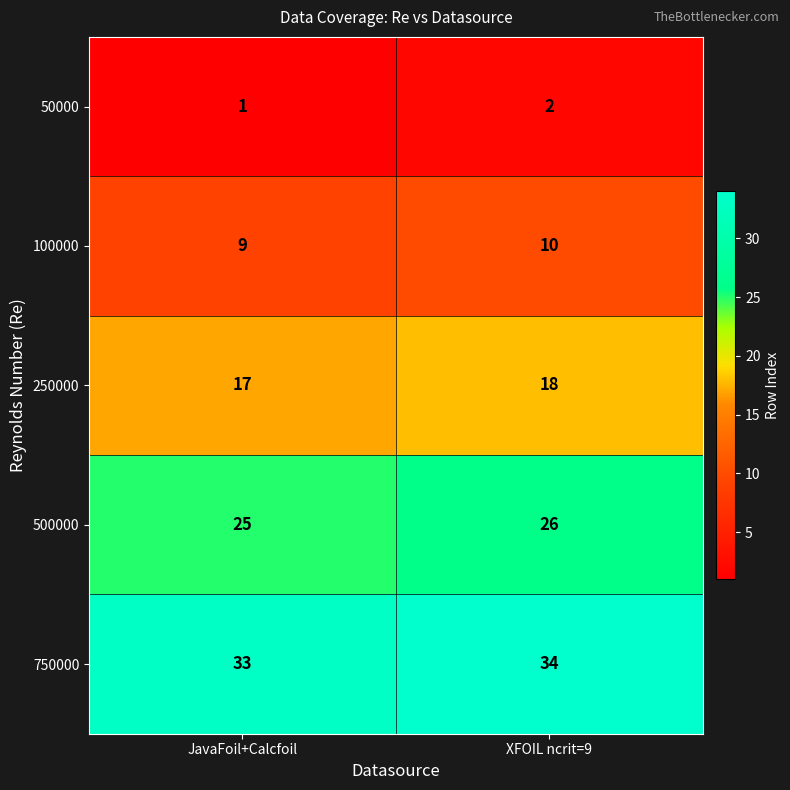

Is it true that 500000 equals 6 at JavaFoil+Calcfoil?

False